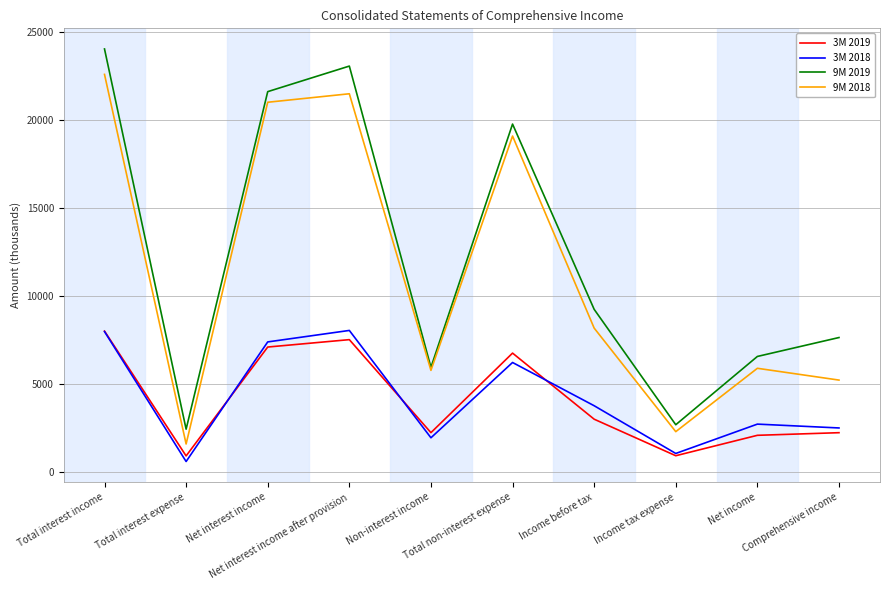

How many lines are shown in the chart?

4